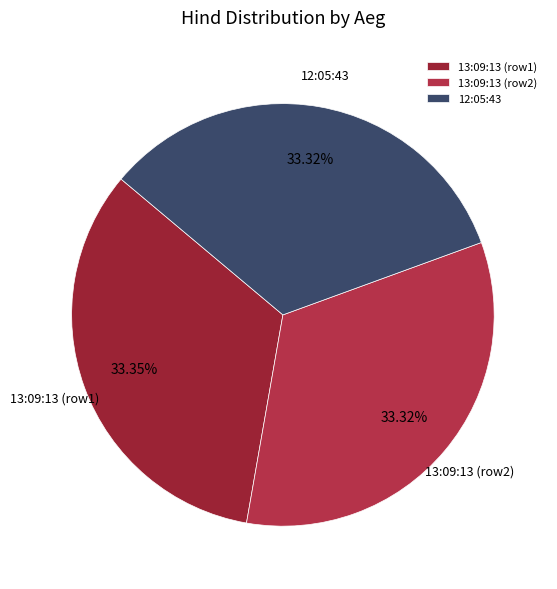

Does any single category account for the majority?

No